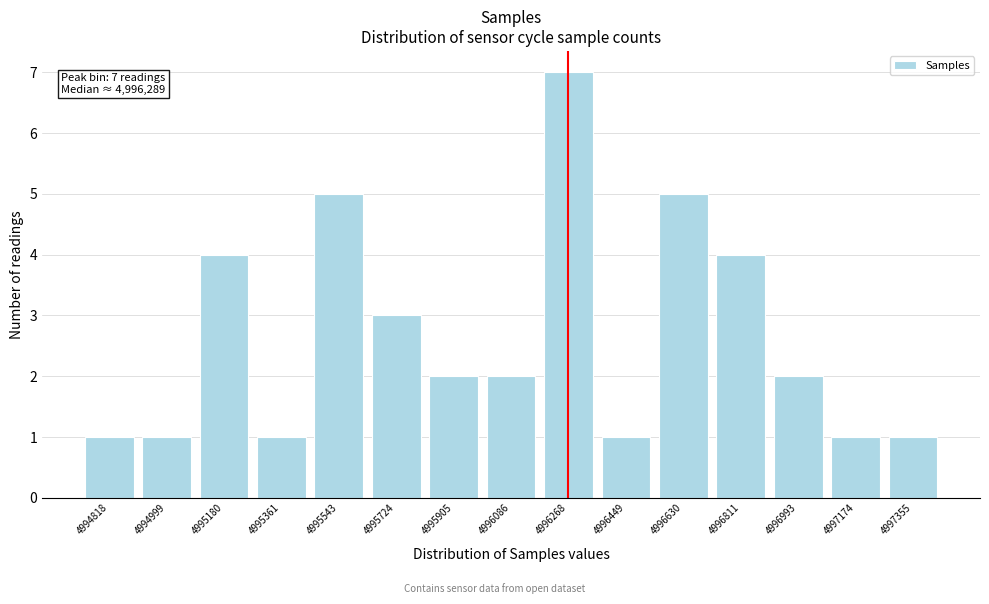

Reading left to right, extract all data points from this chart.

1	1	4	1	5	3	2	2	7	1	5	4	2	1	1